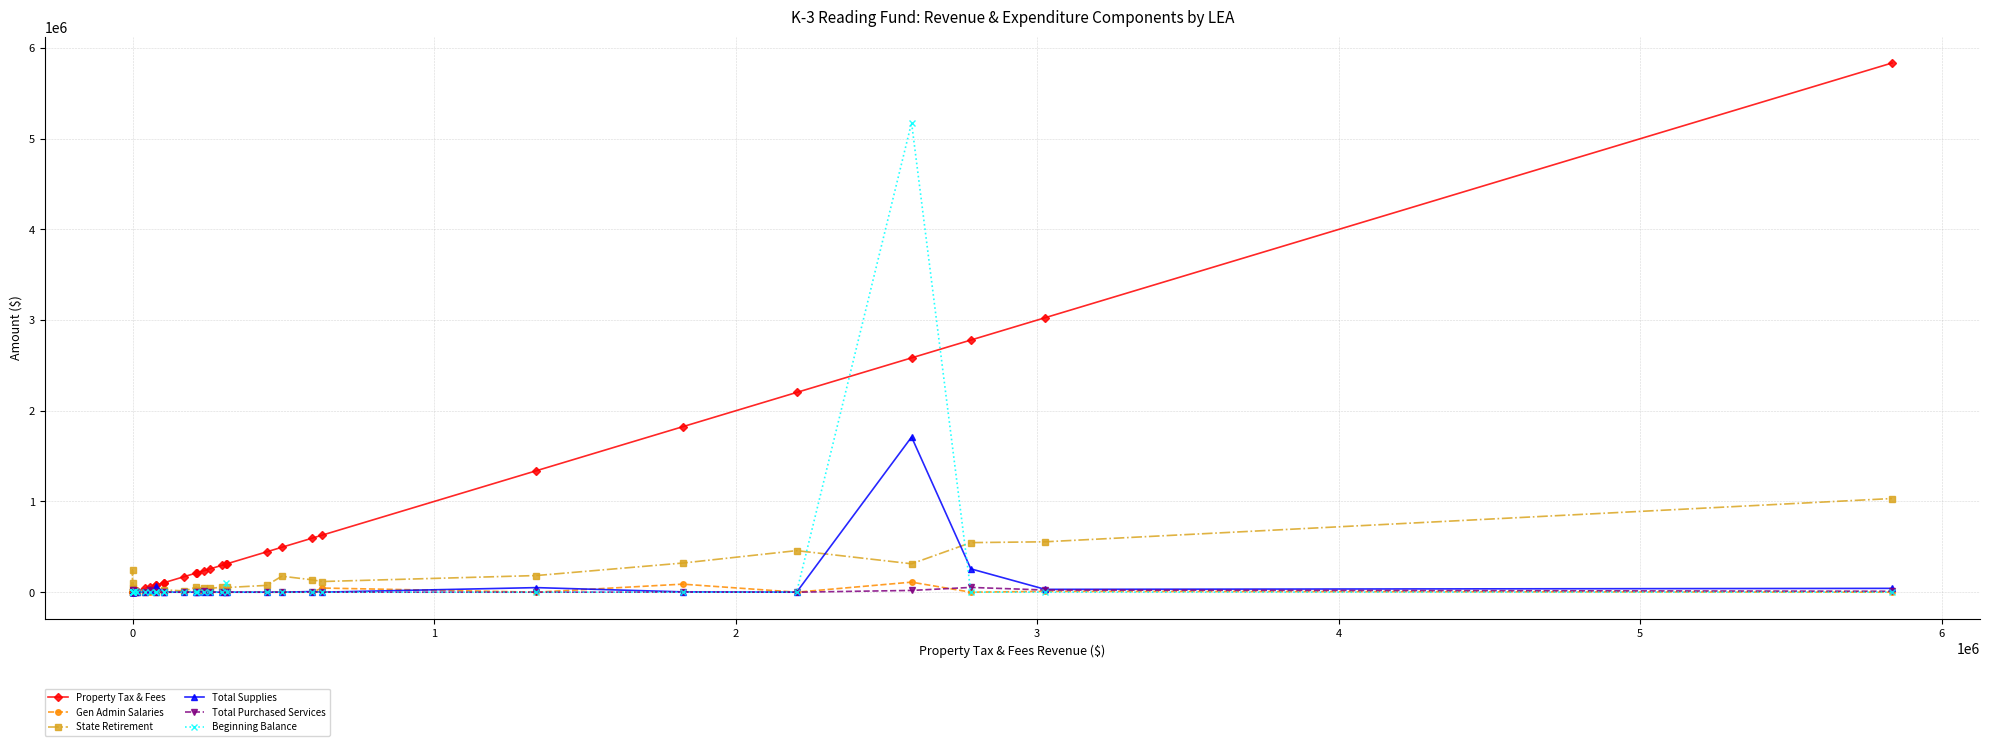

Where do State Retirement and Beginning Balance first cross each other?

0 and 0